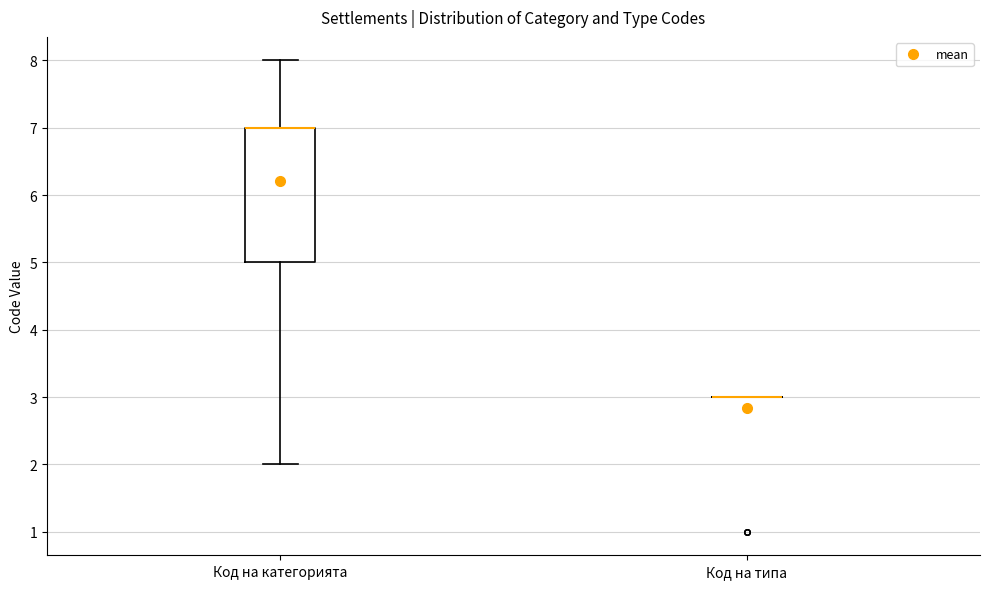

Reading left to right, read every box against the y-axis: the position of its median line, the range the box covers, and the ends of its whiskers. The values are not printed on the chart, so give them approximately, as read against the axis.

Код на категорията: median 7 (drawn on the box's upper edge), box 5 to 7, whiskers 2 to 8
Код на типа: box collapsed to a line at 3, whiskers 3 to 3